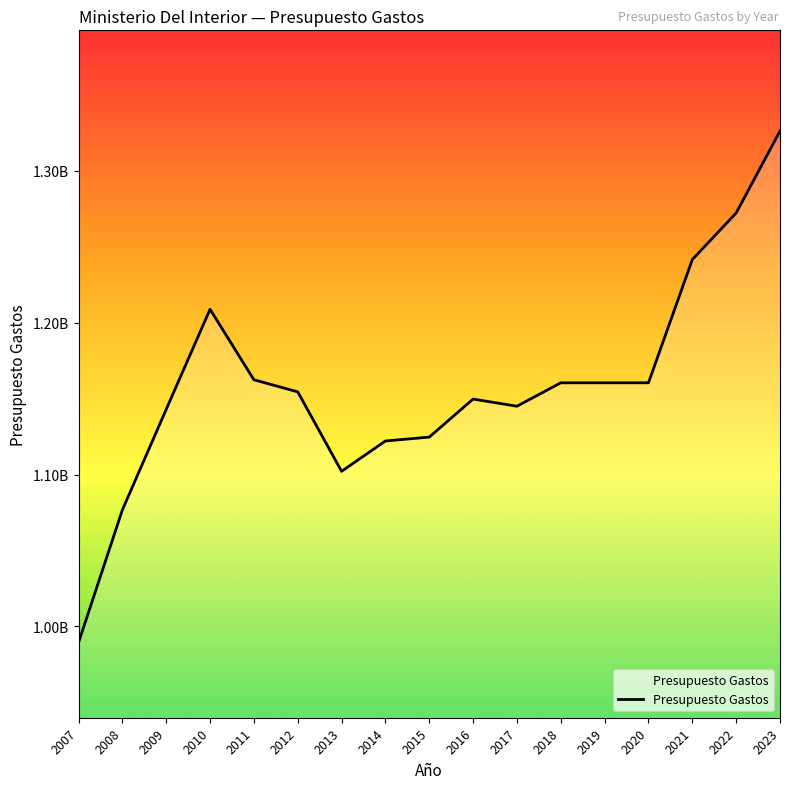

Is it true that the value at 2013 is 1486917810?

False